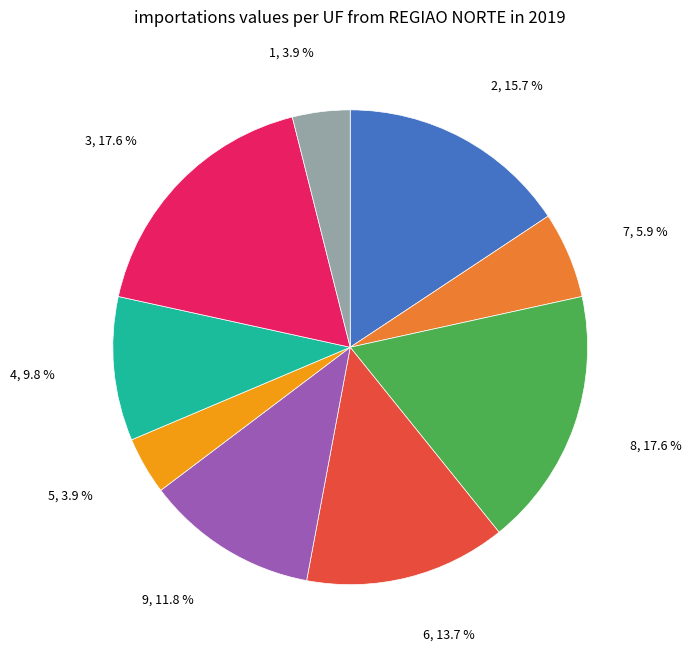

Is there a majority slice in this chart?

No